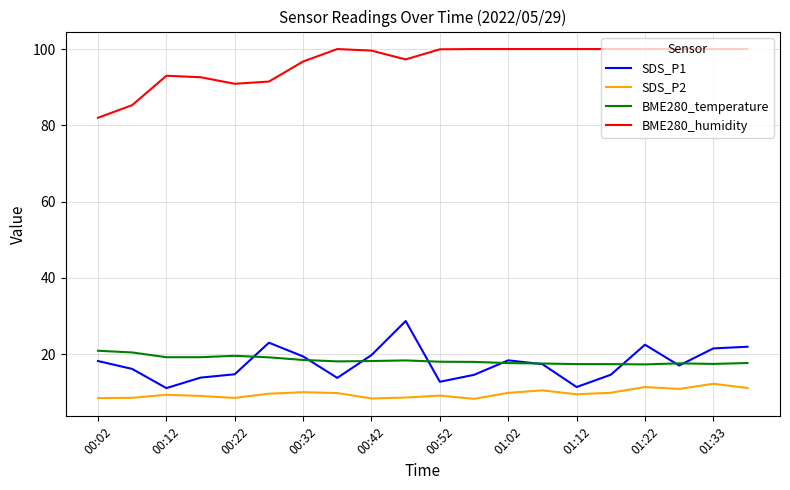

List the series in order of their peak value, highest first.

BME280_humidity, SDS_P1, BME280_temperature, SDS_P2